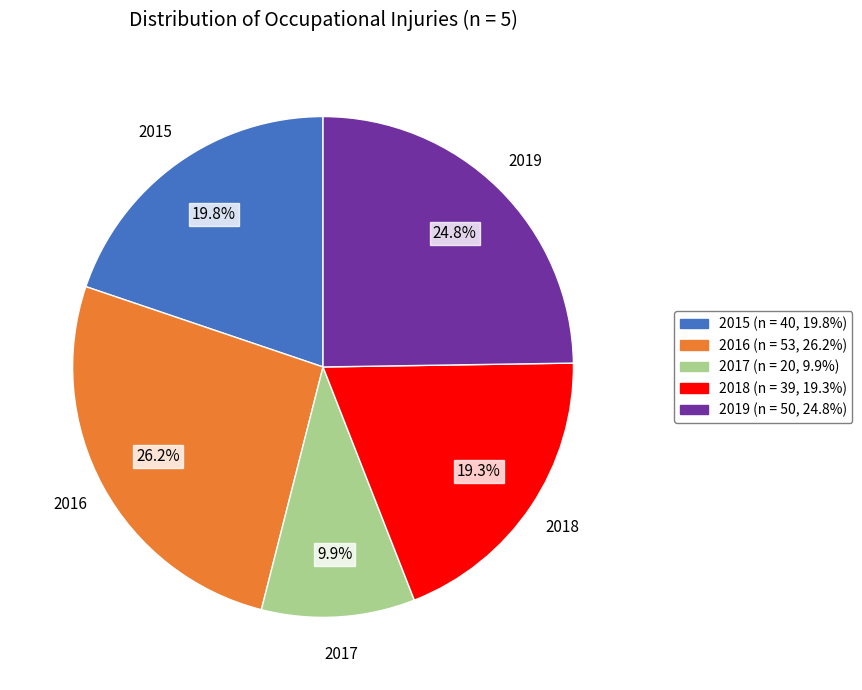

Approximately how many times larger is the value at 2019 compared to 2018?

1.3